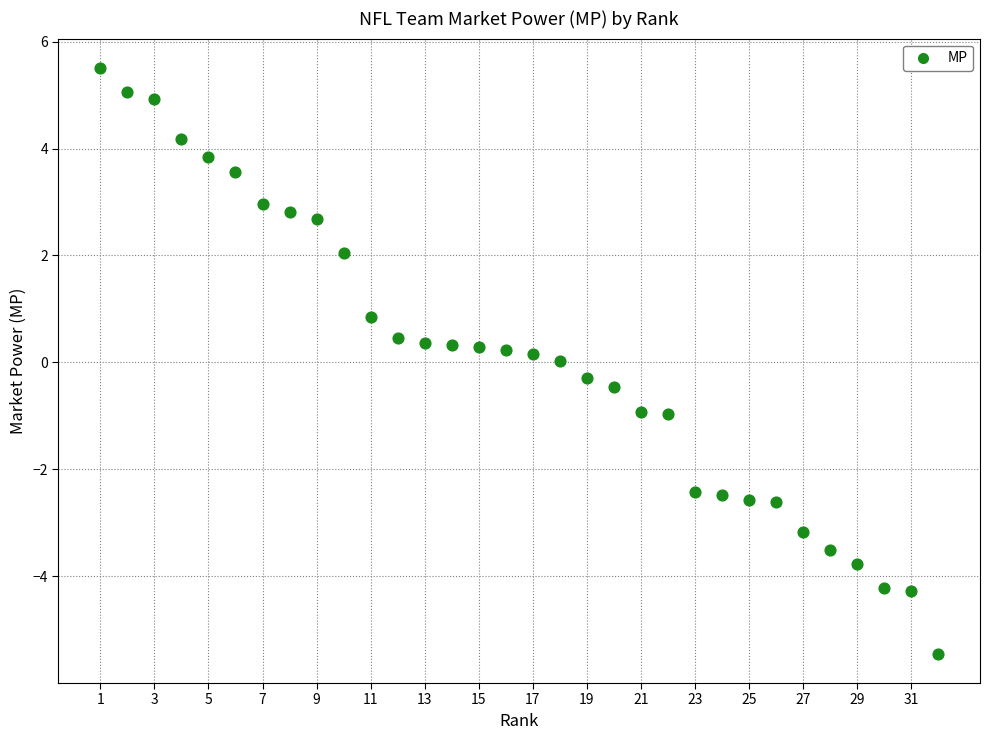

What is the range of X values (max minus min)?

31.0